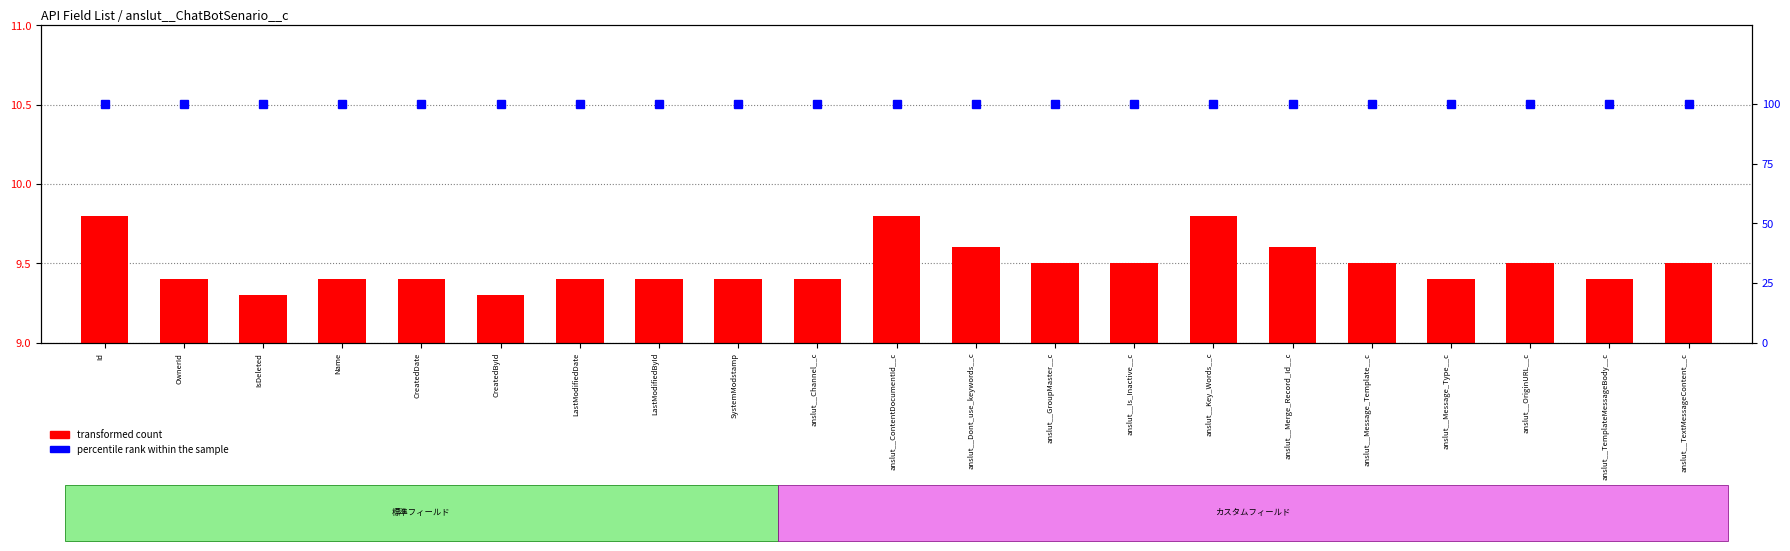

What are all the series names shown in the legend?

transformed count, percentile rank within the sample